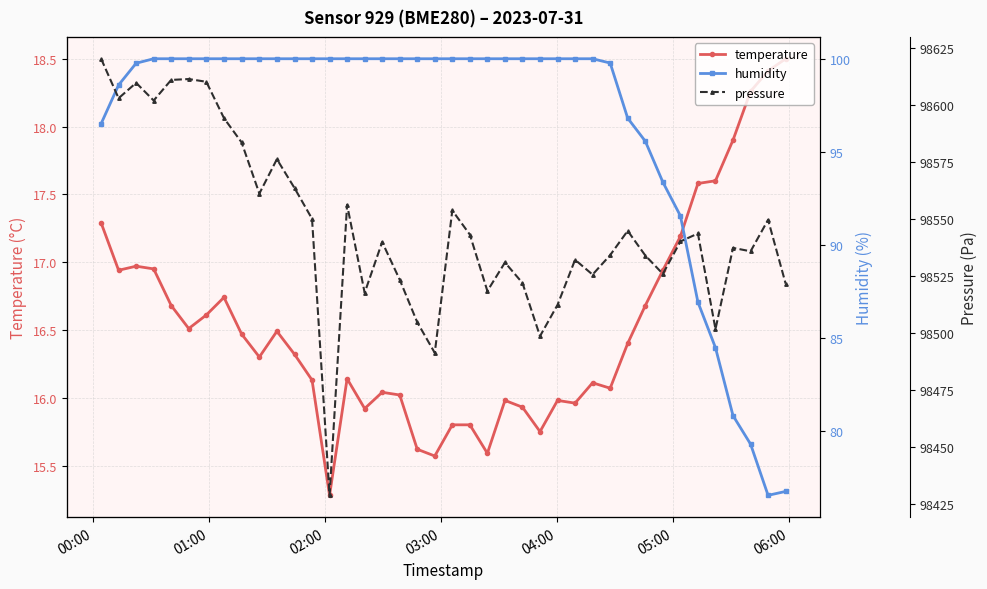

What is the highest value of the temperature series?

18.5